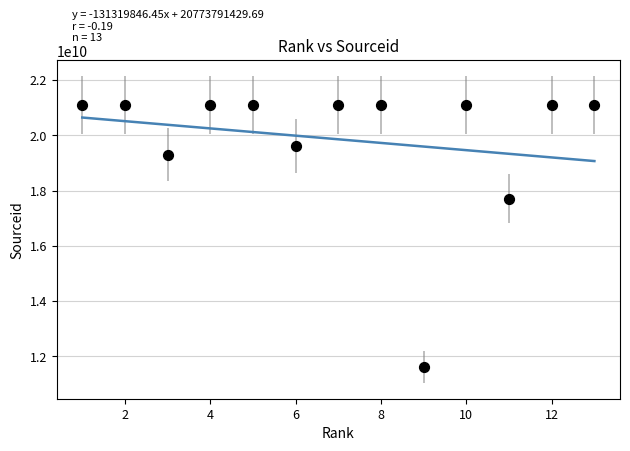

What Y value in the scatter plot is closest to 16350645151?

17700156215